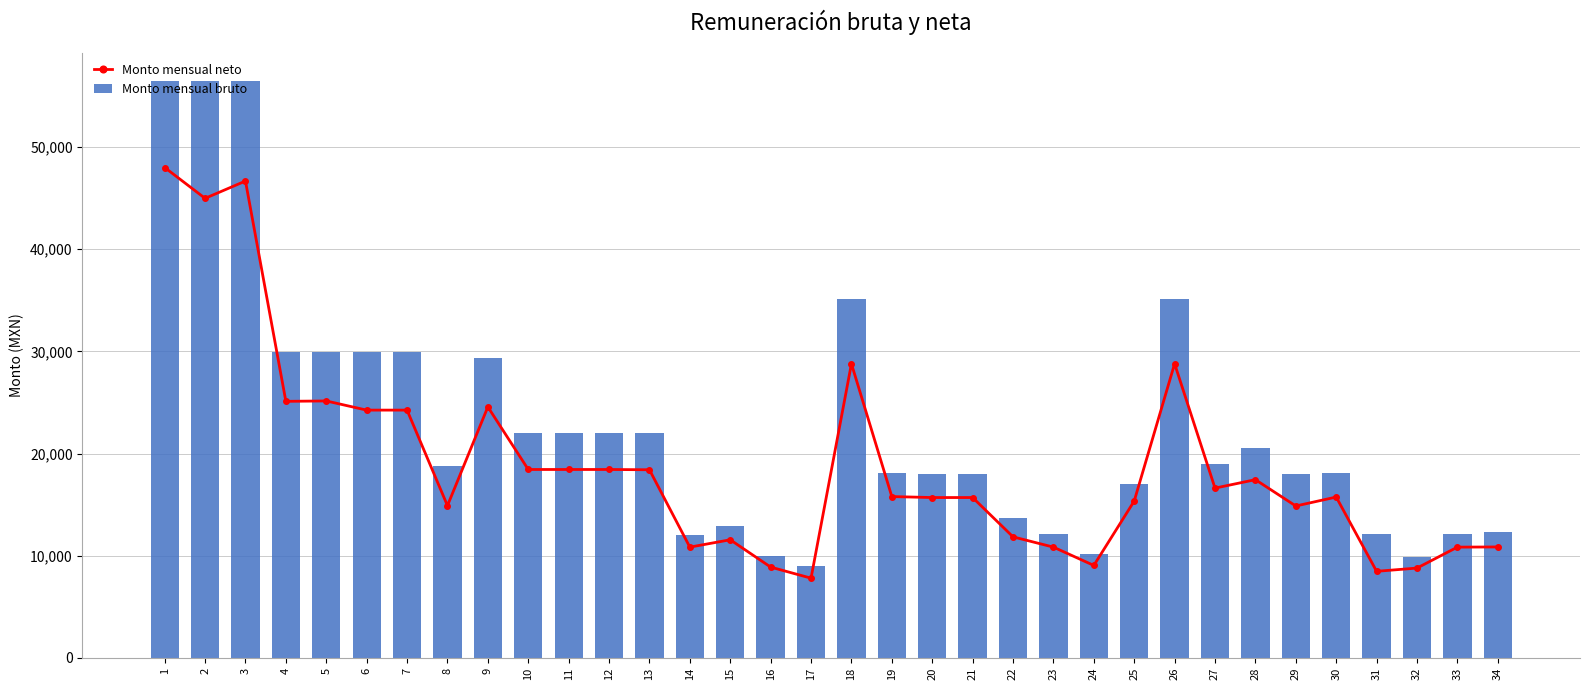

True or false: Monto mensual bruto has a value of 48809.2 at 18.

False